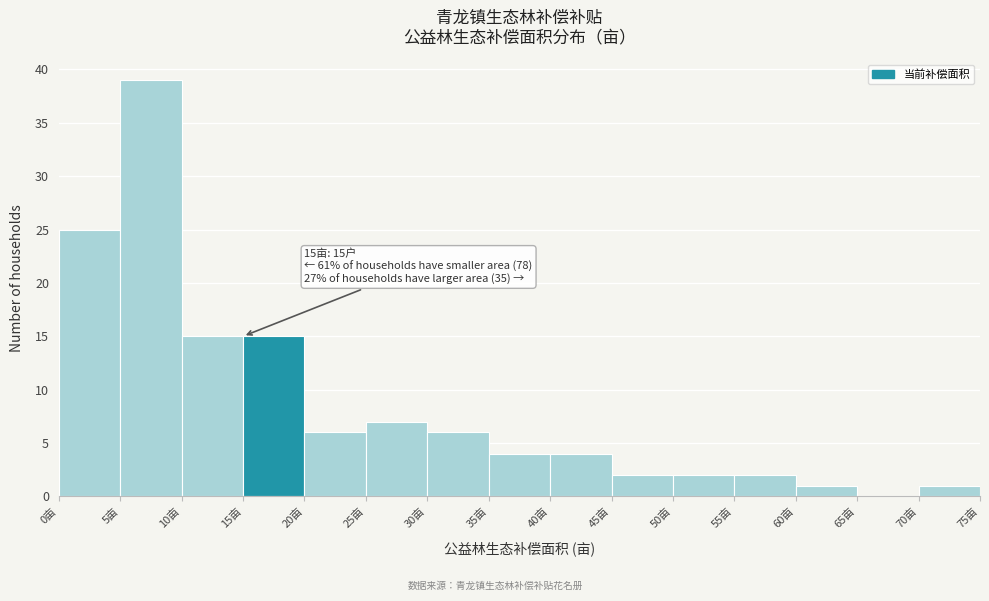

Over which range of the x-axis is the bar tallest?

5 to 10